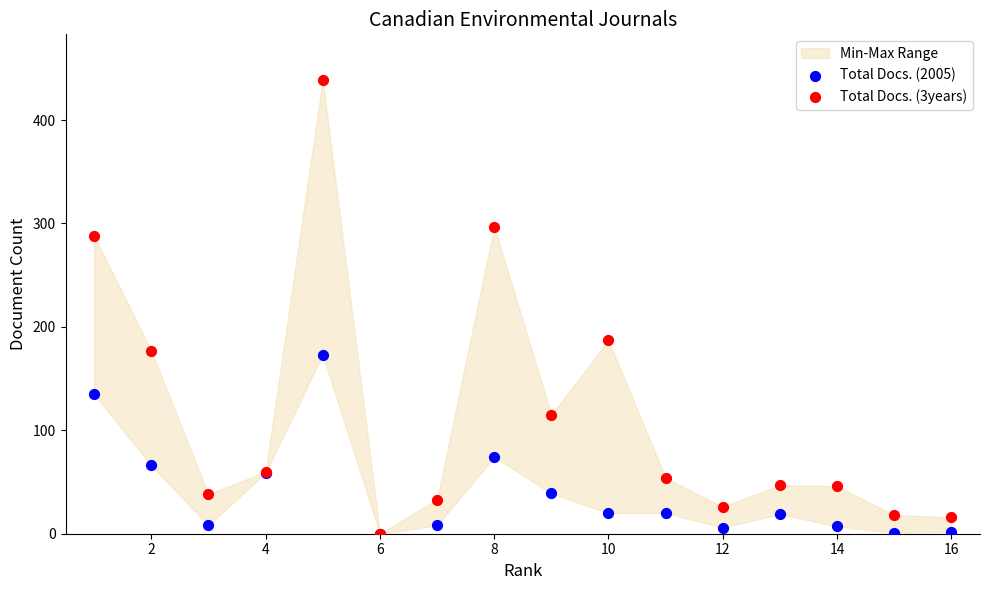

Which series has the widest spread of Y values?

Total Docs. (3years)